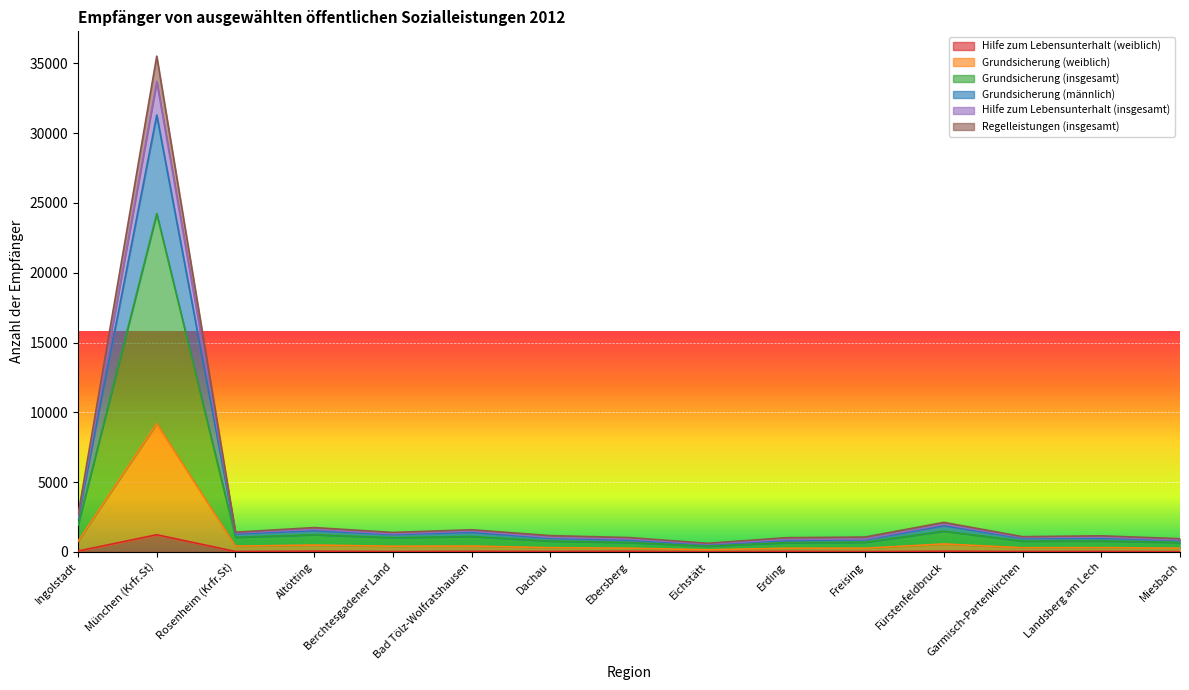

True or false: Grundsicherung (insgesamt) has a value of 1250 at Berchtesgadener Land.

True